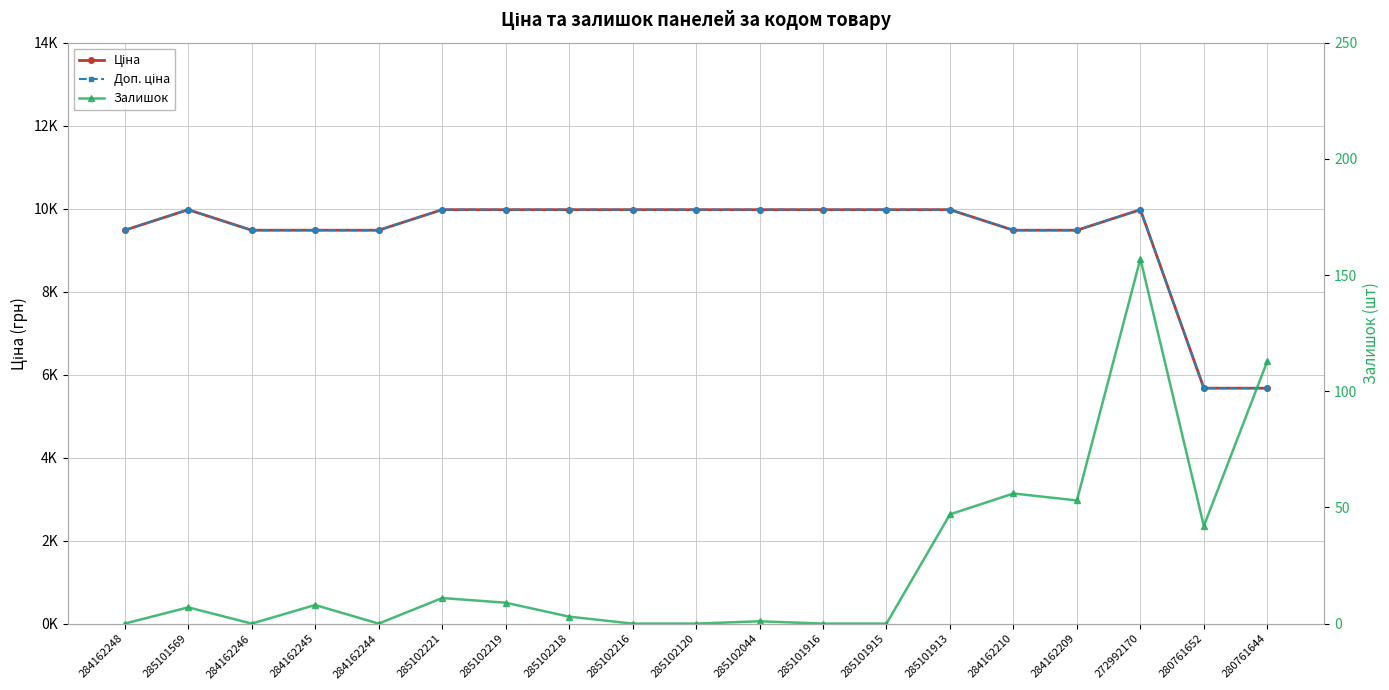

Is this an area chart (filled region under the line)?

No